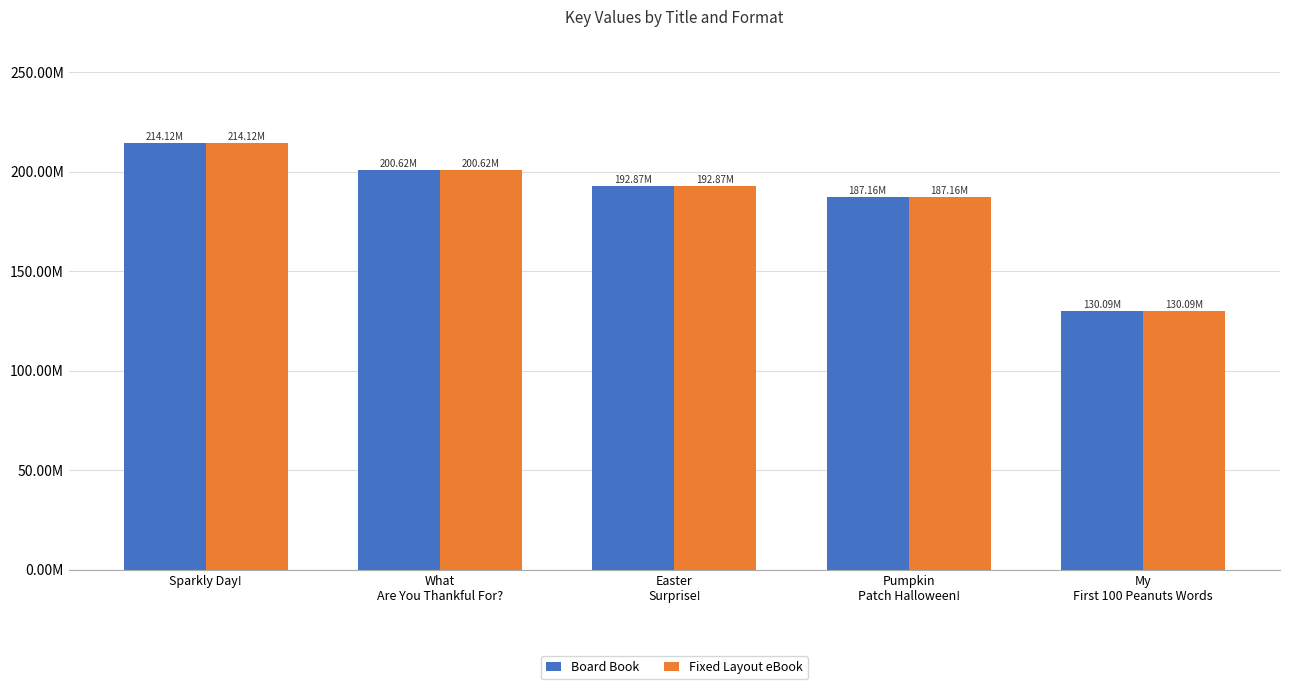

What position from the left is Easter
Surprise!?

3